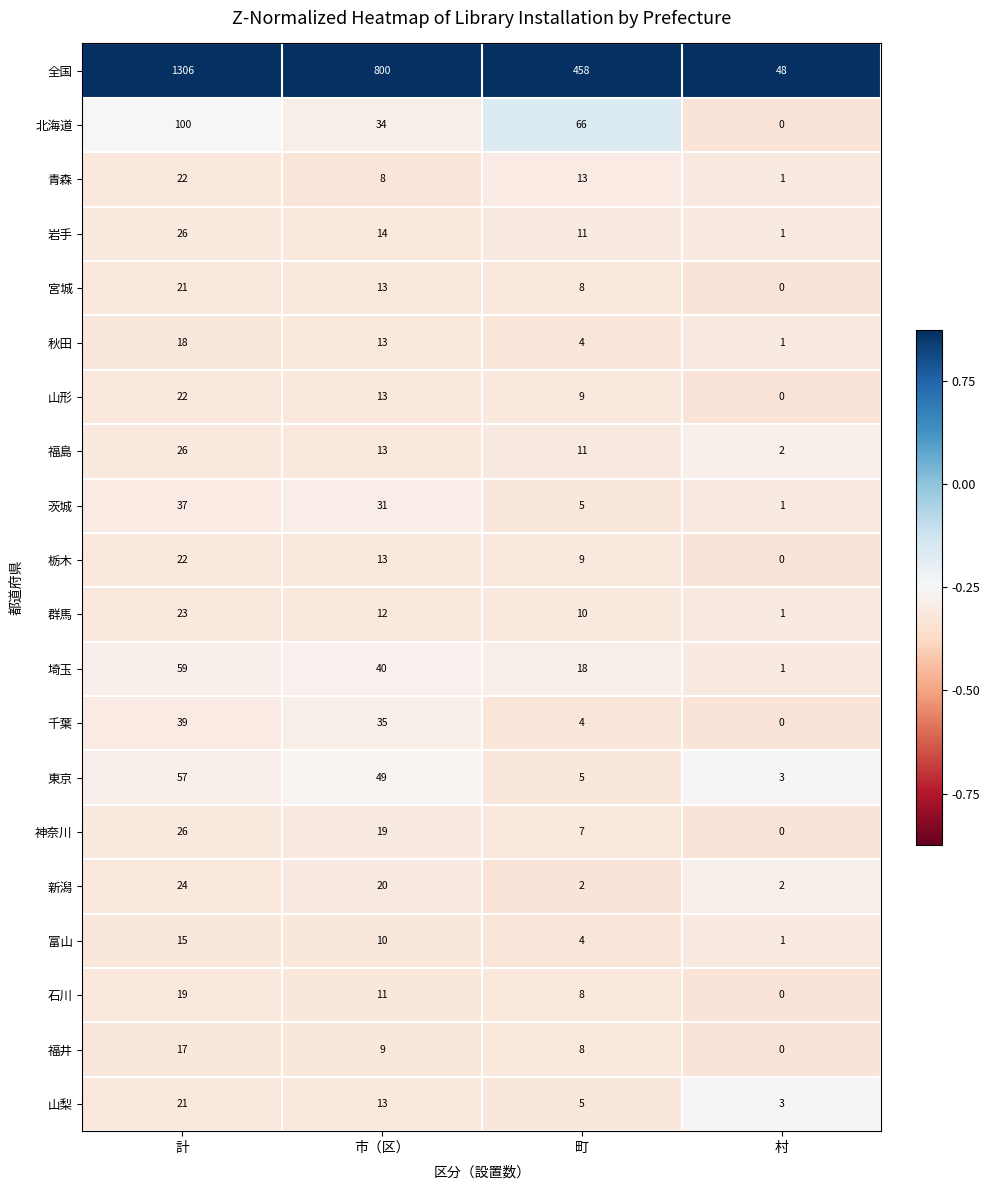

Which category has the highest value across all series?

計